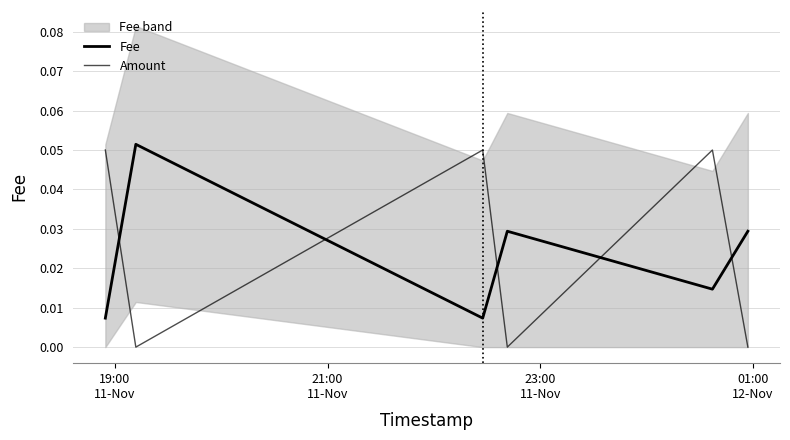

What is the label of the 6th point from the right?

19:00
11-Nov